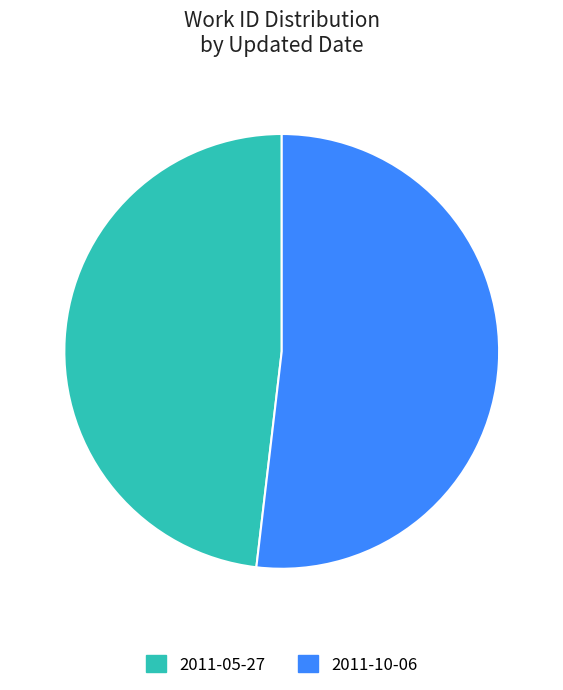

Which has a higher value, 2011-05-27 or 2011-10-06?

2011-10-06